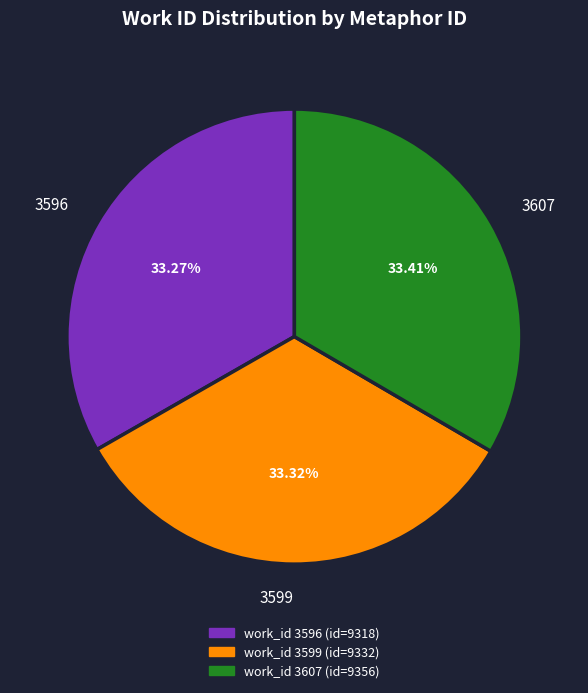

Is the sum of 3599 and 3596 greater than half?

Yes